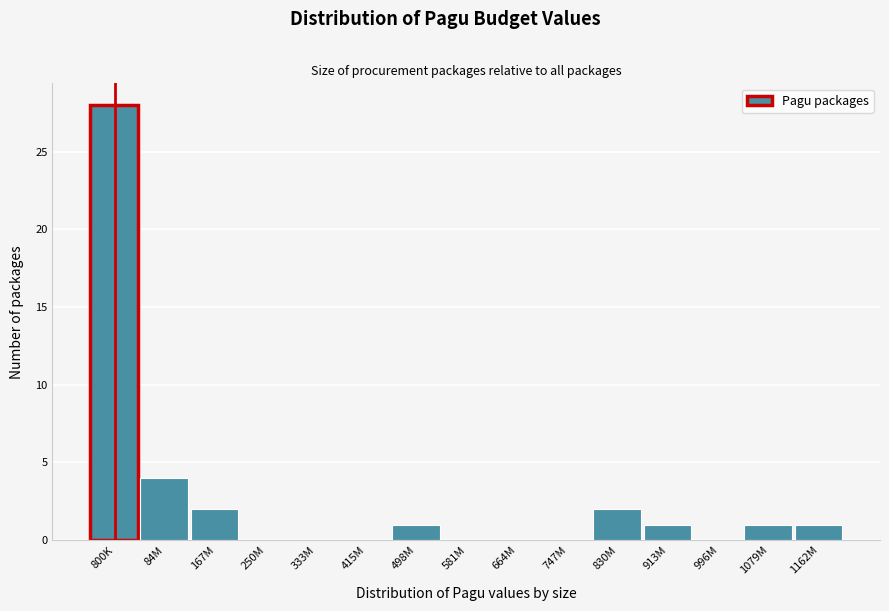

Reading left to right, what are all the values shown in this chart?

800K=28	84M=4	167M=2	250M=0	333M=0	415M=0	498M=1	581M=0	664M=0	747M=0	830M=2	913M=1	996M=0	1079M=1	1162M=1